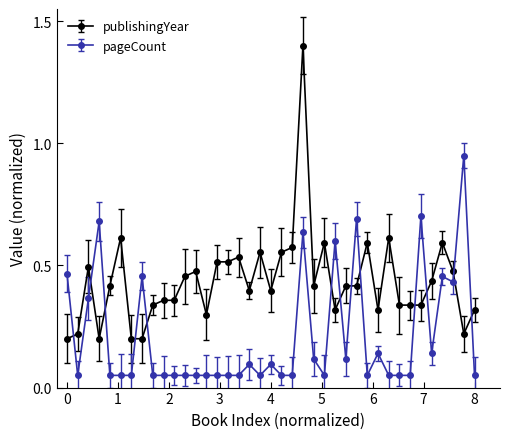

Which series has the widest spread of values?

publishingYear